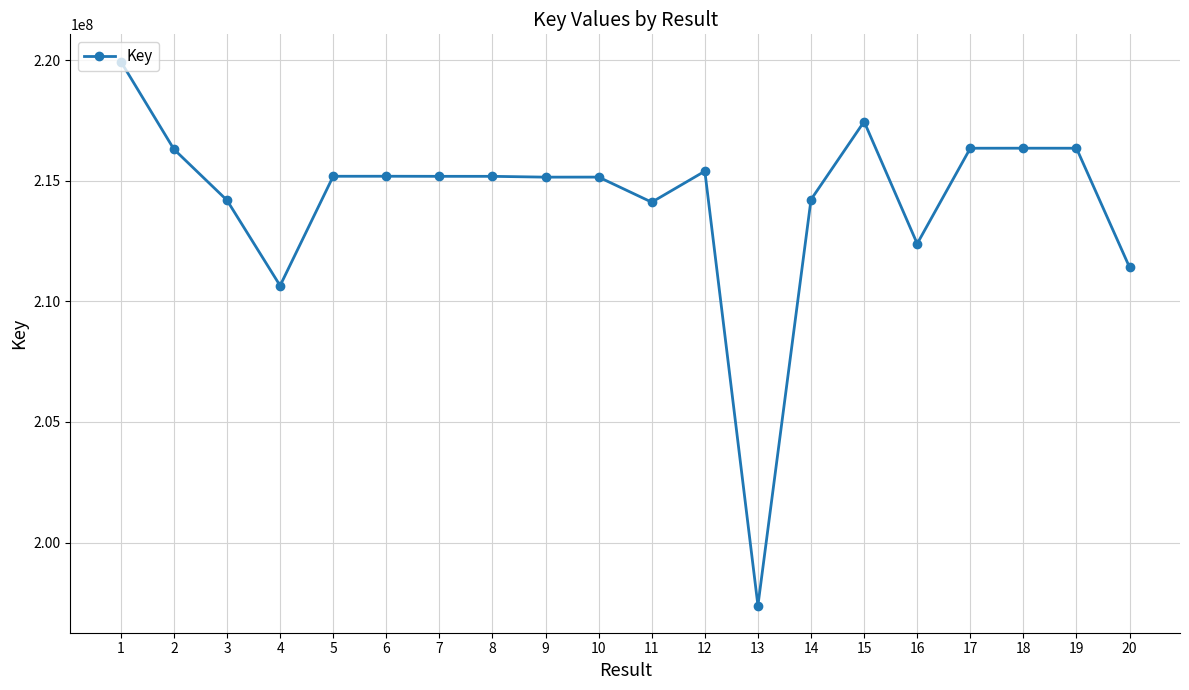

What is the smallest value displayed?

197387175